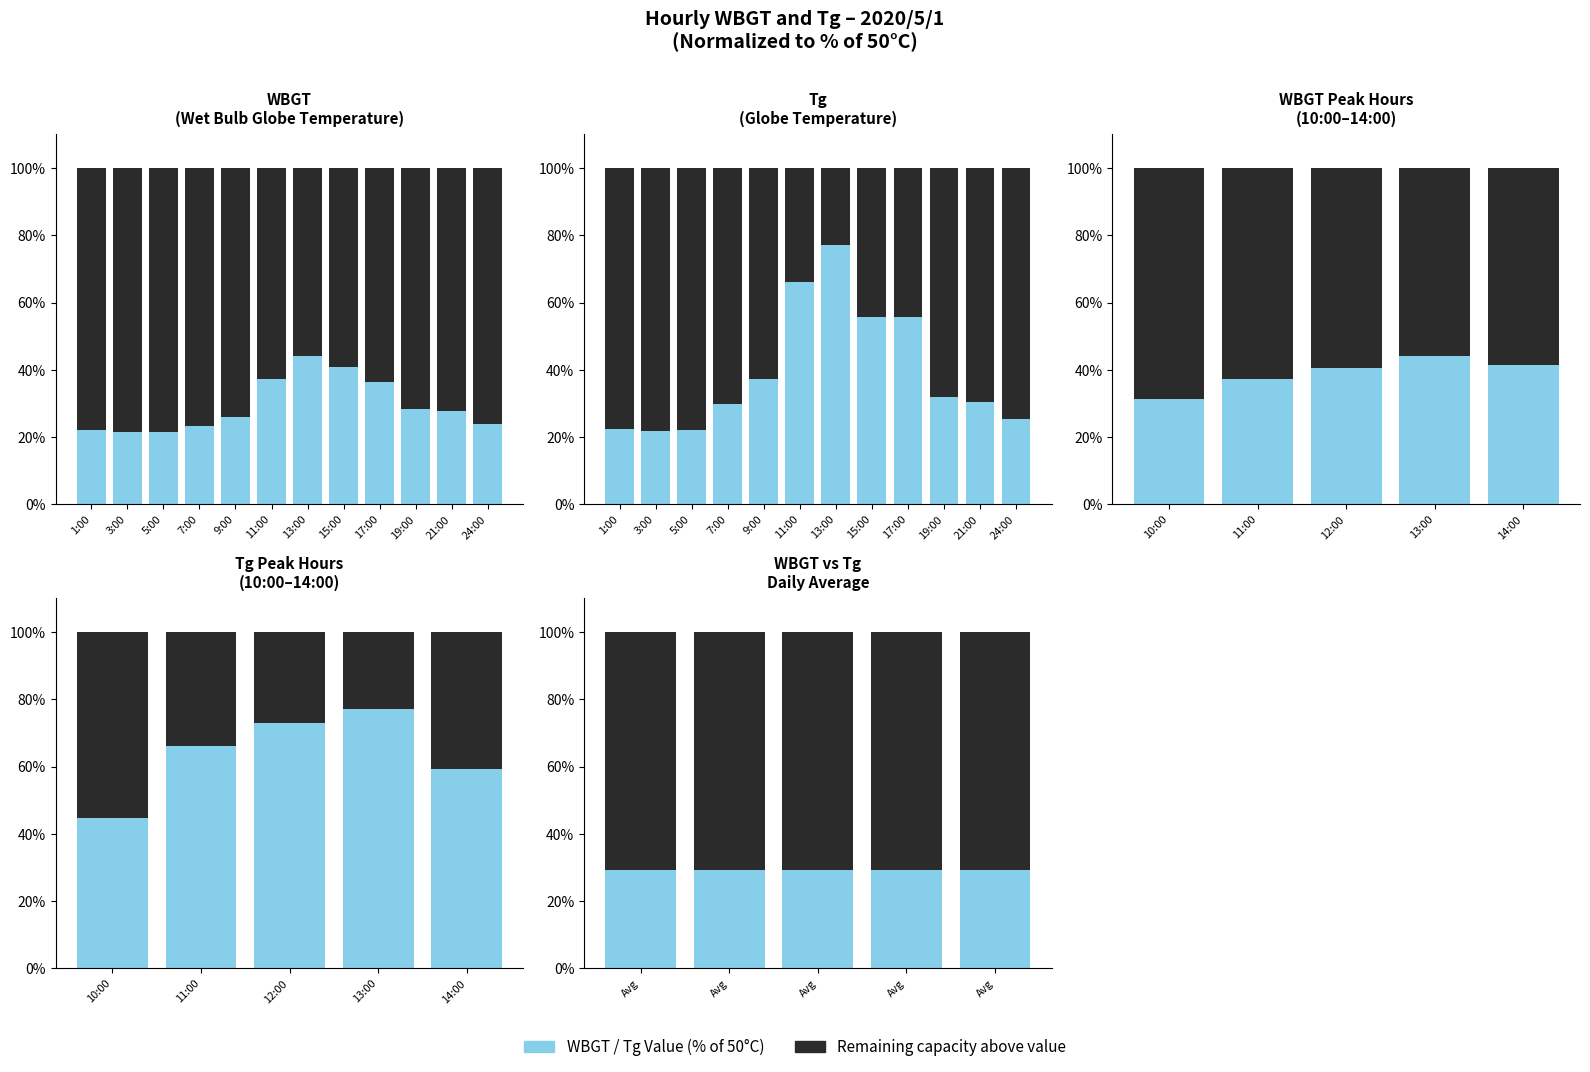

What is the average value of the WBGT / Lower Value series?

29.3